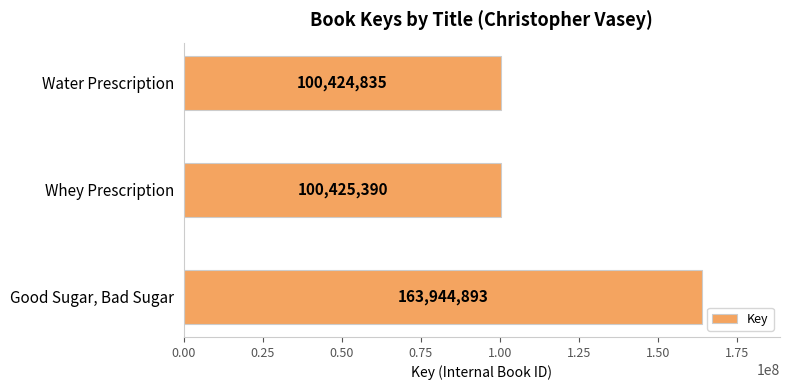

How many data points are less than 100425390?

1